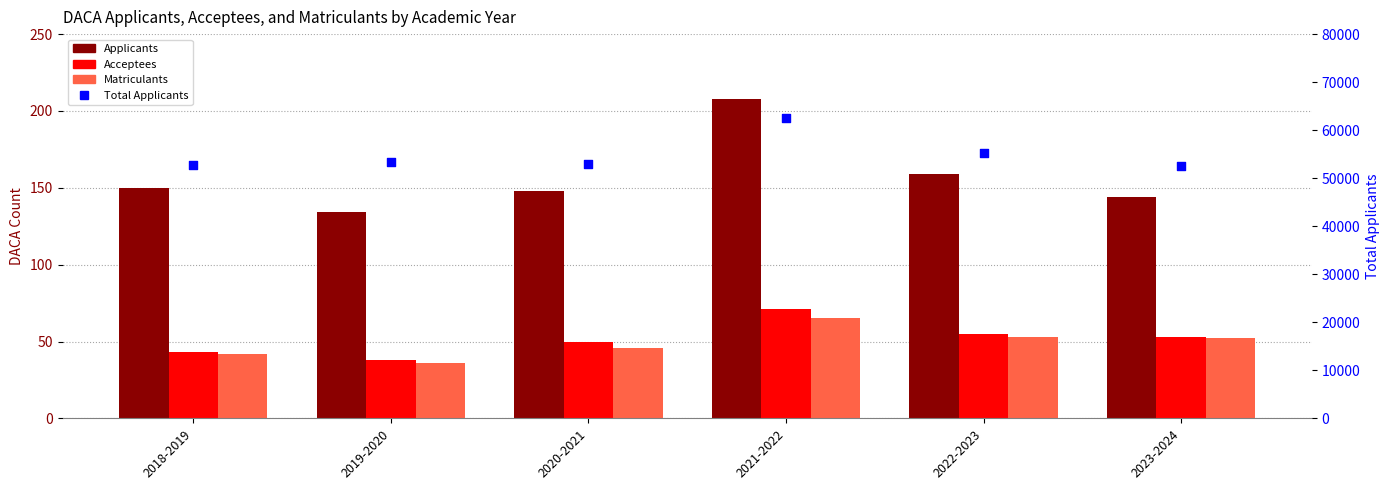

Is the value of Matriculants at 2018-2019 greater than the value of Applicants at 2018-2019?

No